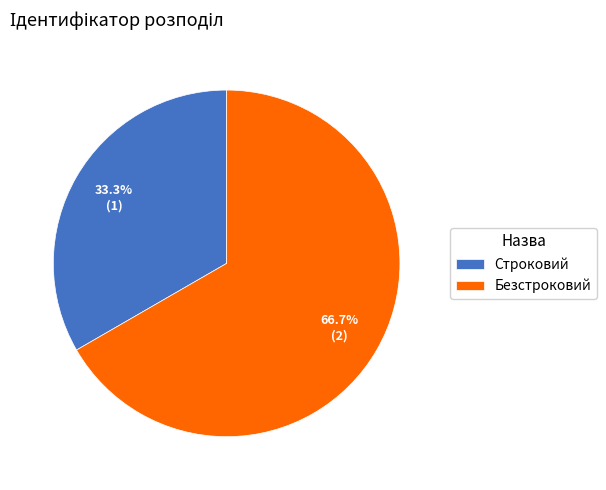

How many segments does this pie chart have?

2